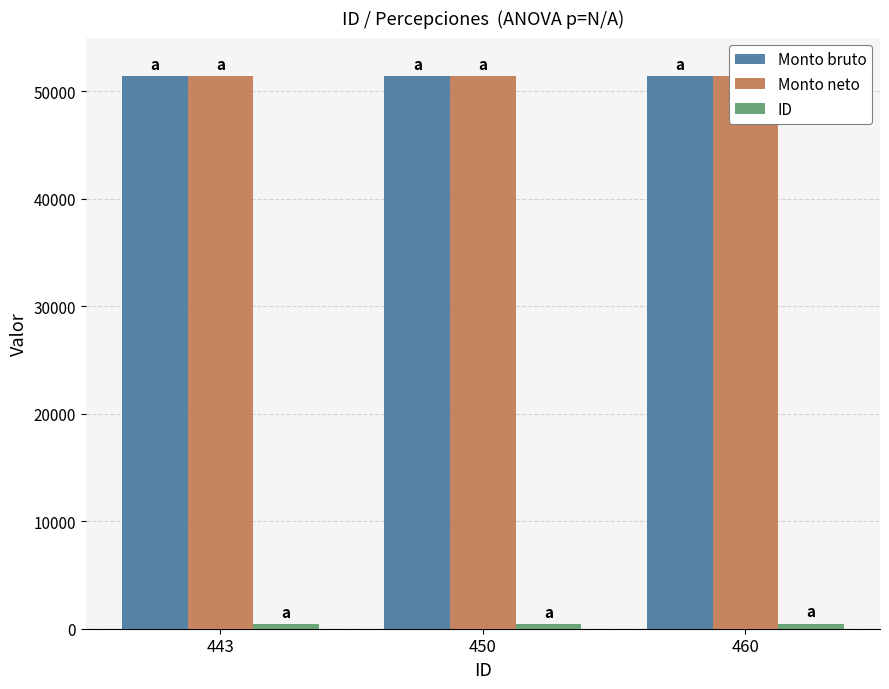

What is the difference between the second highest and minimum values in the Monto bruto series?

1